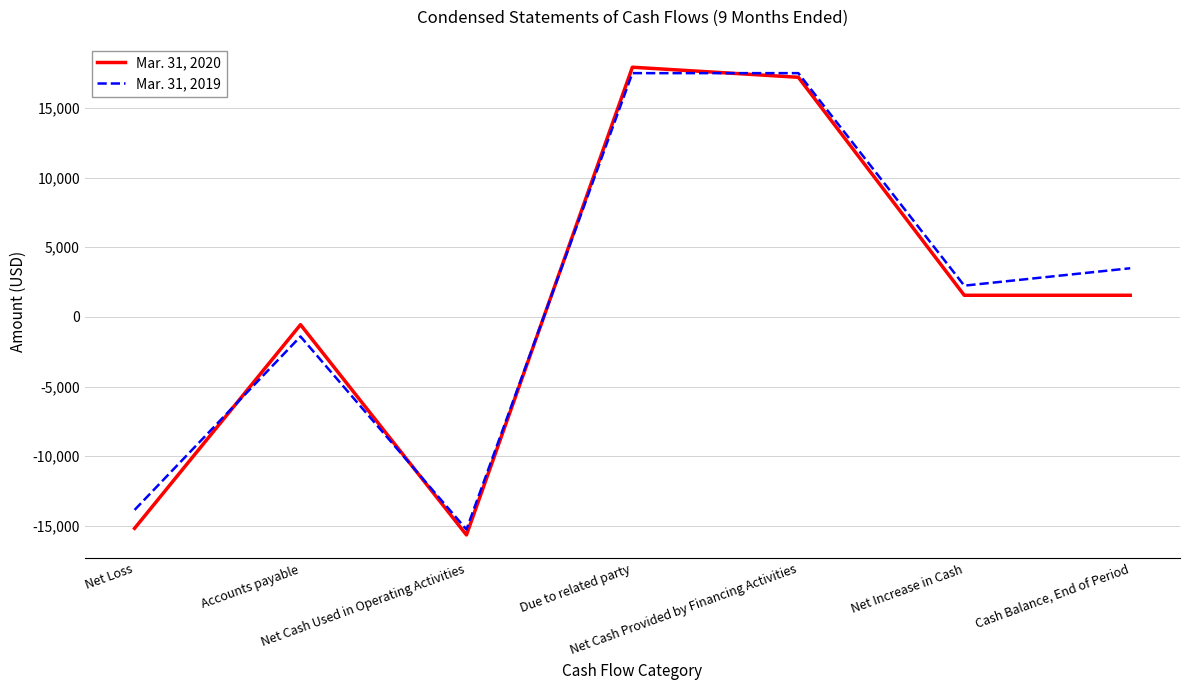

Which series has the largest total across all categories?

Mar. 31, 2019